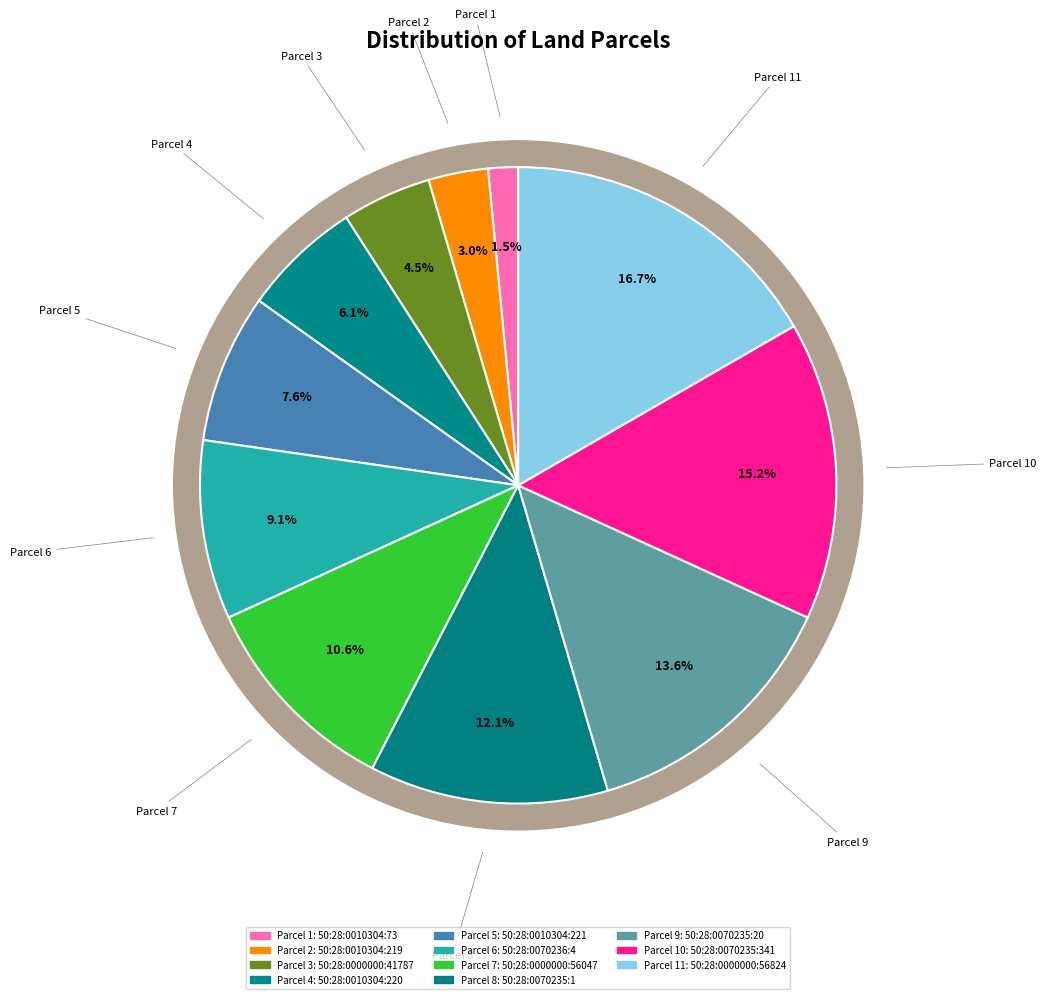

Which slice is the largest?

50:28:0000000:56824